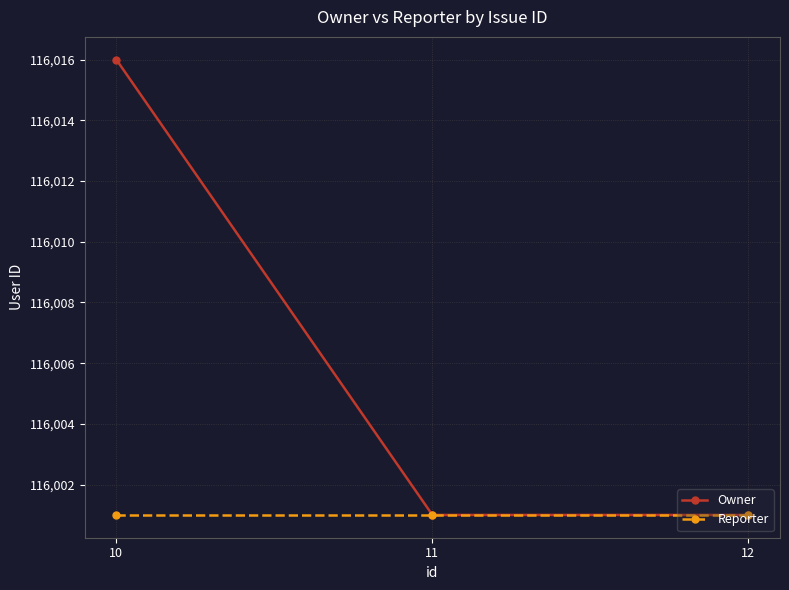

Reading left to right, transcribe all the data shown in this chart.

Owner: 116016	116001	116001
Reporter: 116001	116001	116001